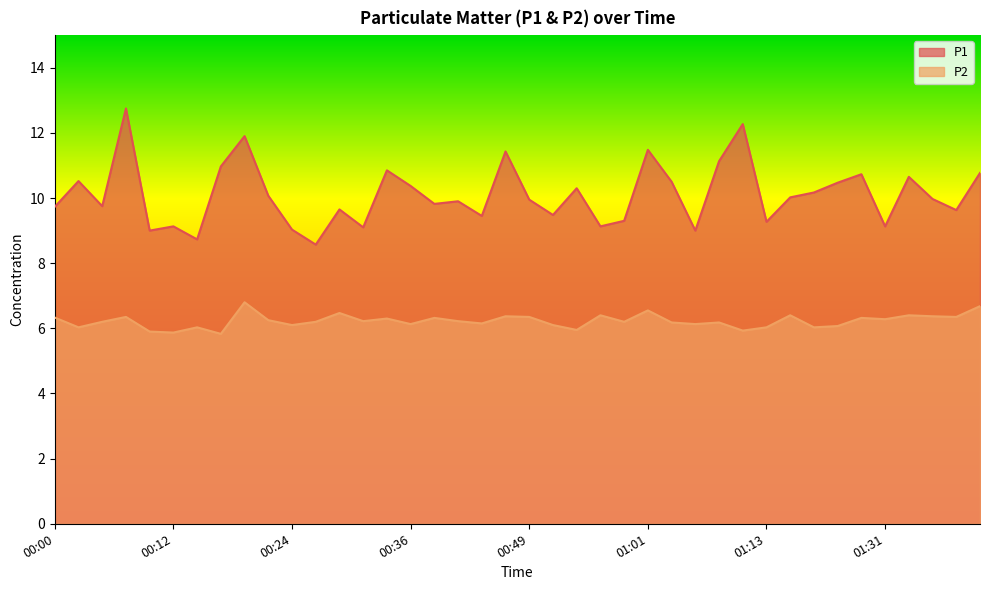

What is the difference between the maximum and second lowest values in the P1 series?

4.0